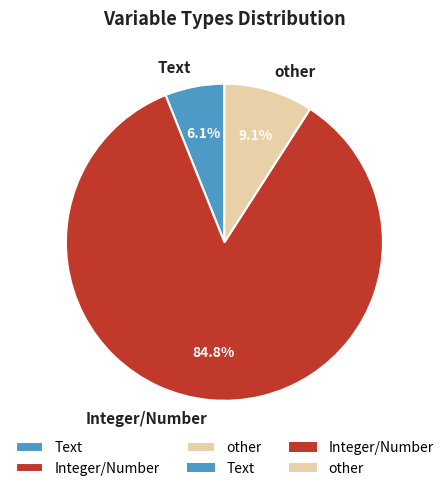

Rank the categories by value from highest to lowest.

Integer/Number, other, Text